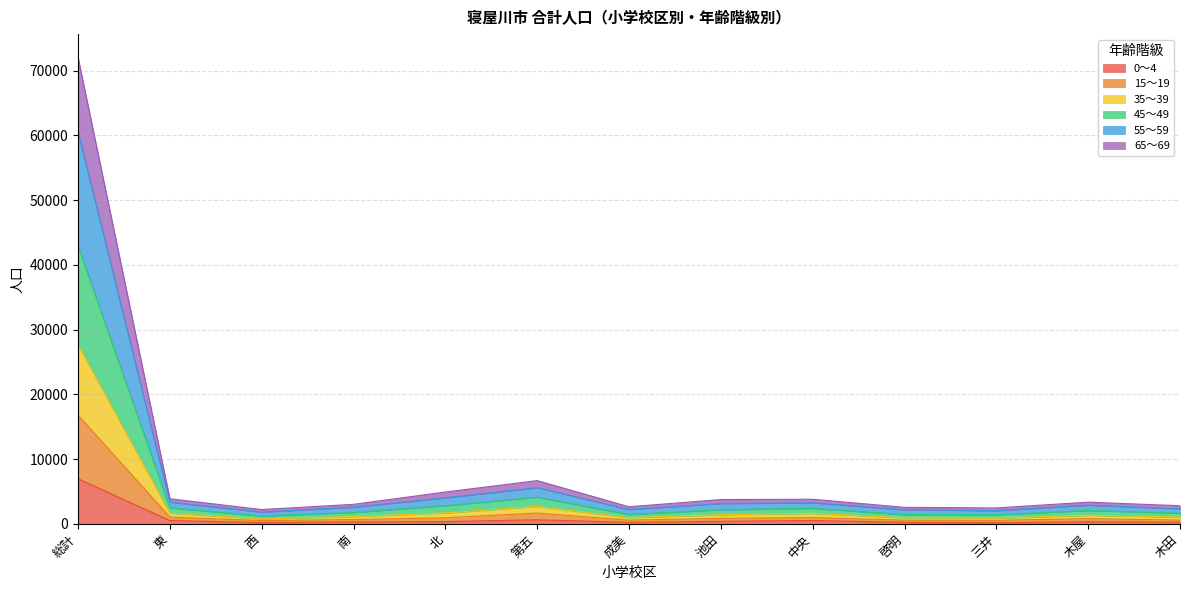

In 45～49, how many points are higher than both neighbors (excluding endpoints)?

3